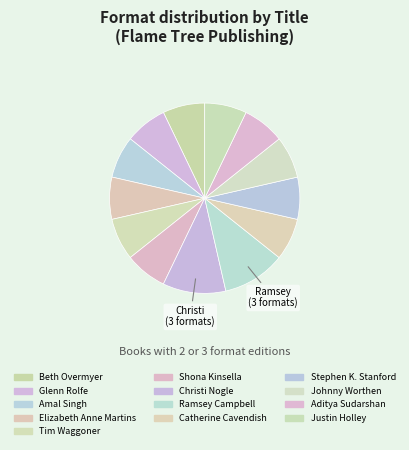

Does Johnny Worthen represent more than half of the total?

No